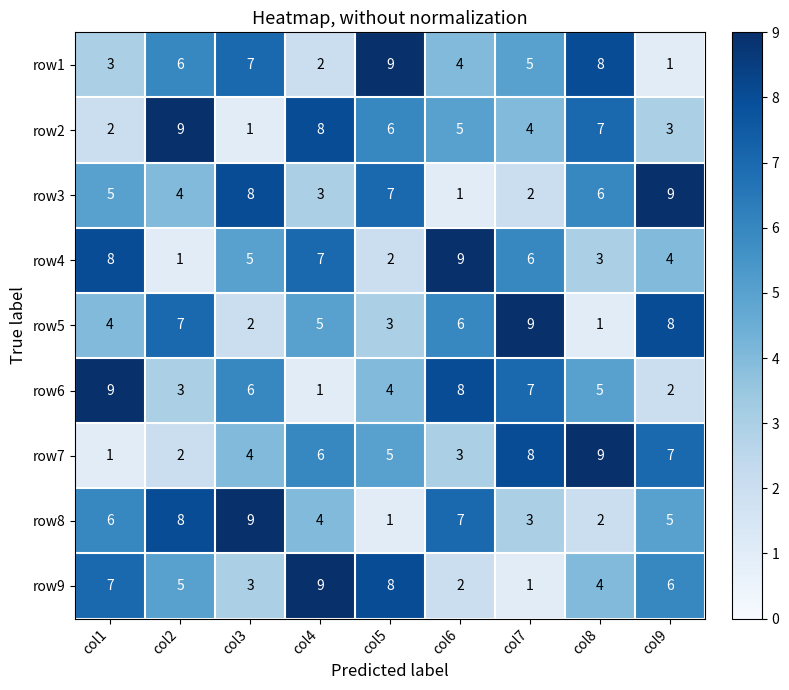

At how many categories does at least one series exceed 6?

9